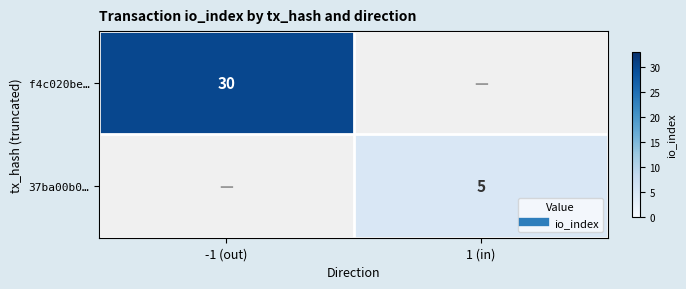

List the labels in order of f4c020be… value, largest first.

-1 (out), 1 (in)